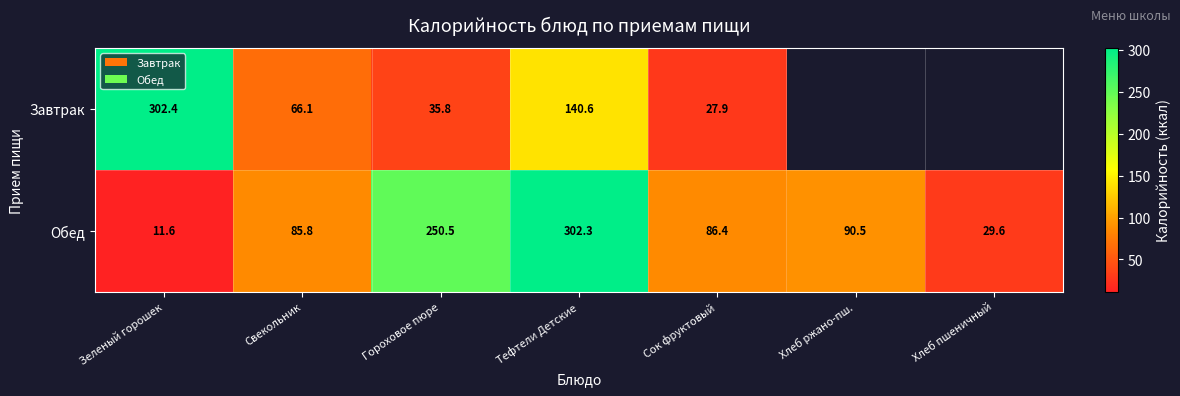

At which label does Обед first exceed 86?

Гороховое пюре